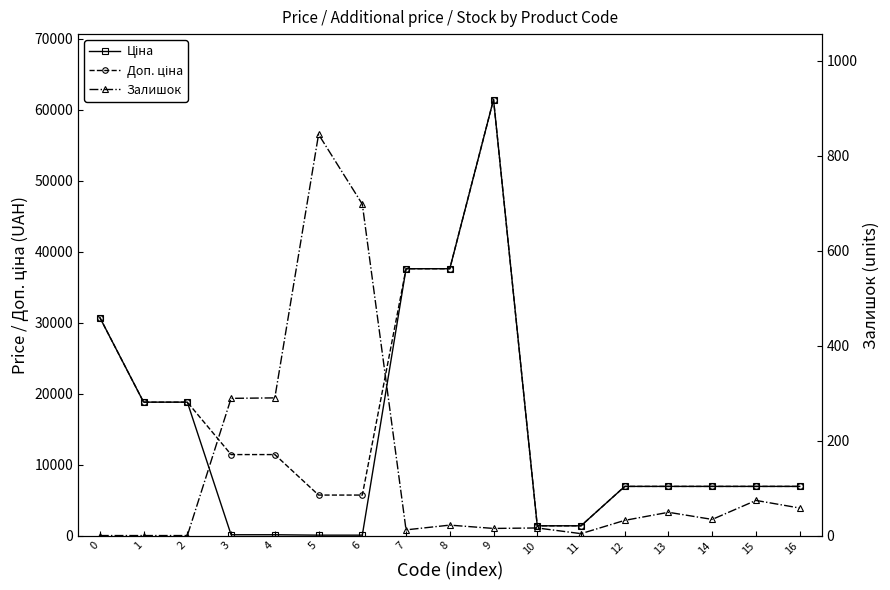

List the series in order of their peak value, highest first.

Ціна, Доп. ціна, Залишок